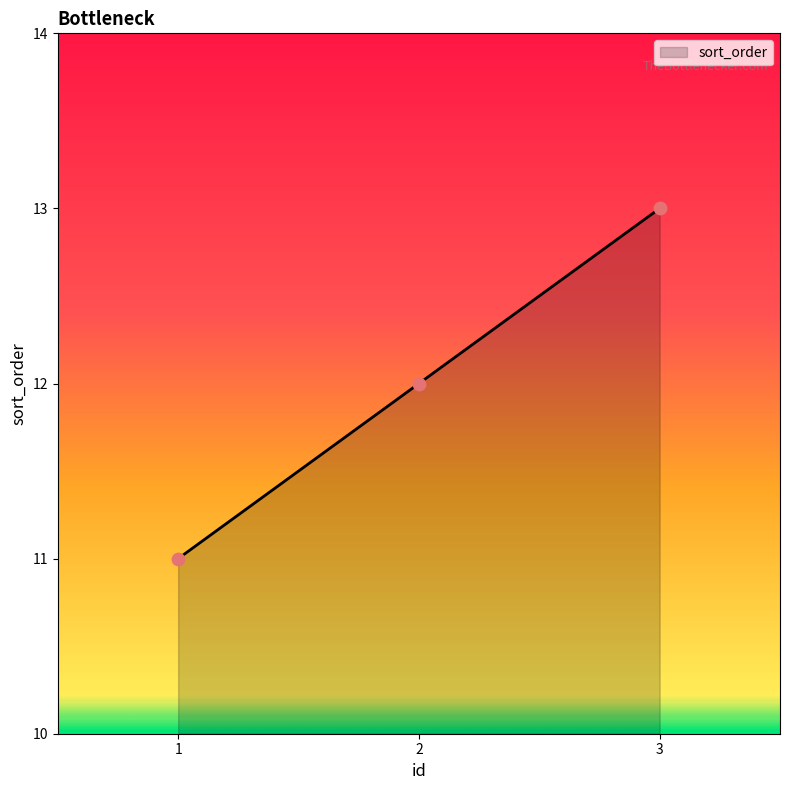

Between 2 and 1, which is larger?

2